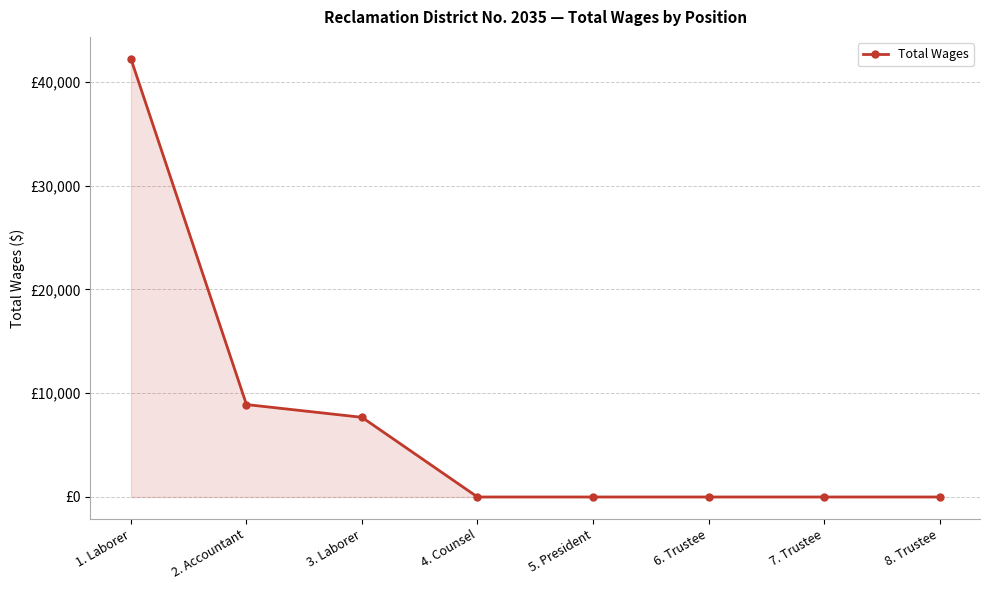

What is the label of the 2nd point from the left?

2. Accountant